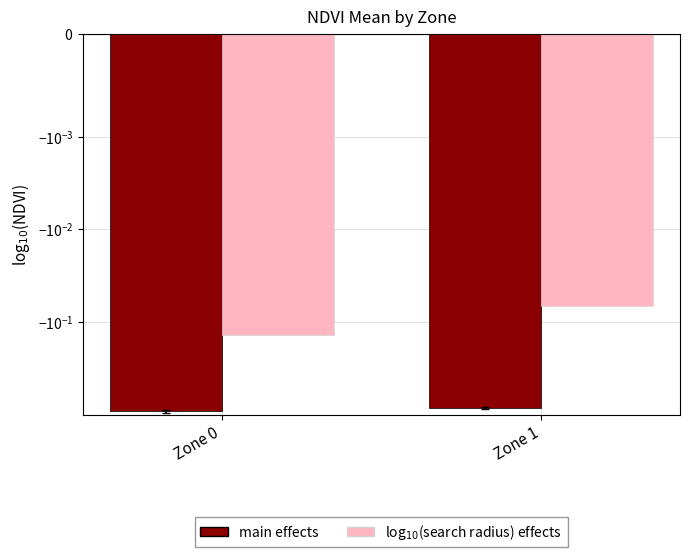

The value of log$_{10}$(search radius) effects at Zone 1 is -0.1. True or false?

True